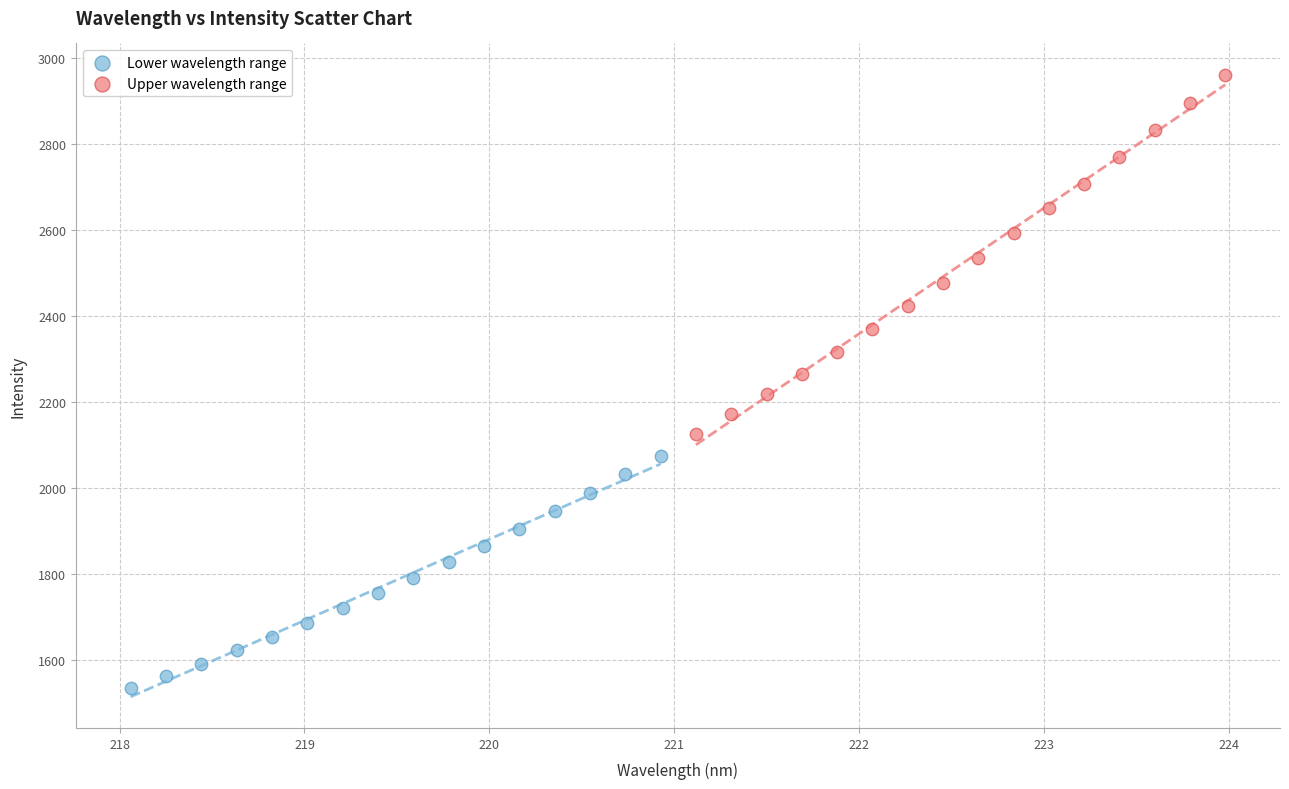

Which series reaches the minimum Y coordinate?

Lower wavelength range